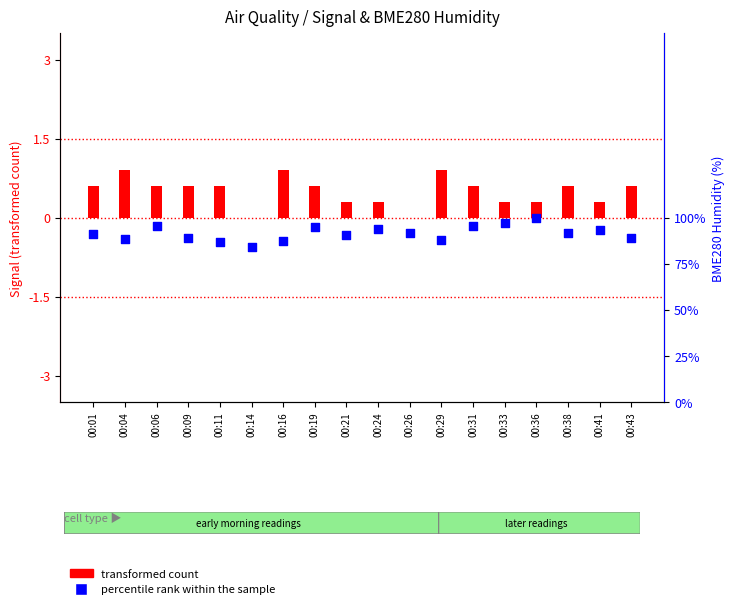

Which series has the largest total across all categories?

percentile rank within the sample